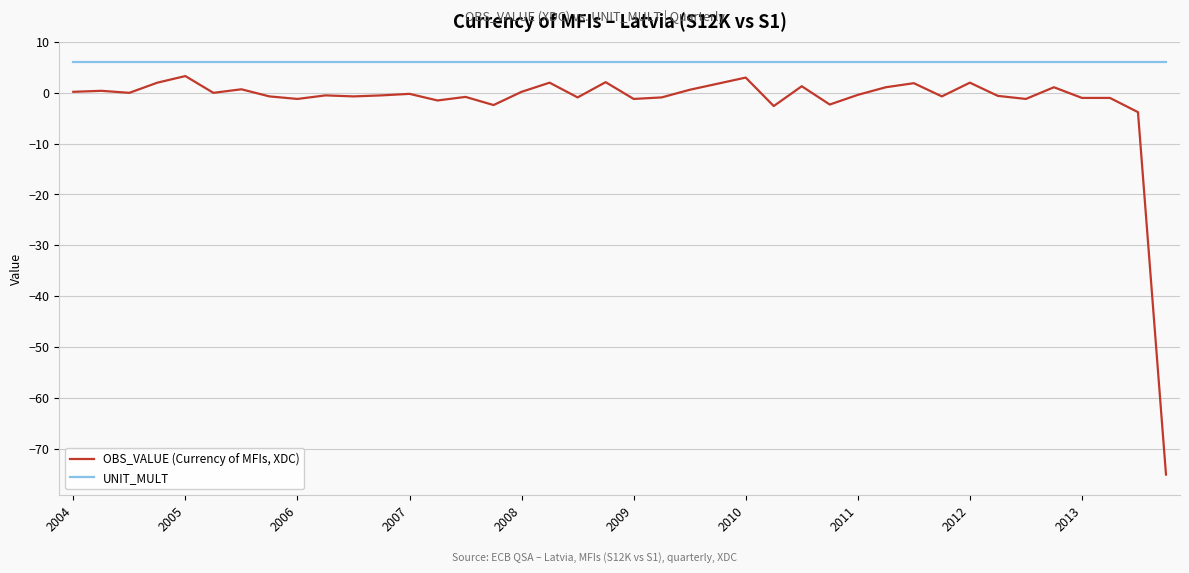

True or false: OBS_VALUE (Currency of MFIs, XDC) and UNIT_MULT intersect in this chart.

False